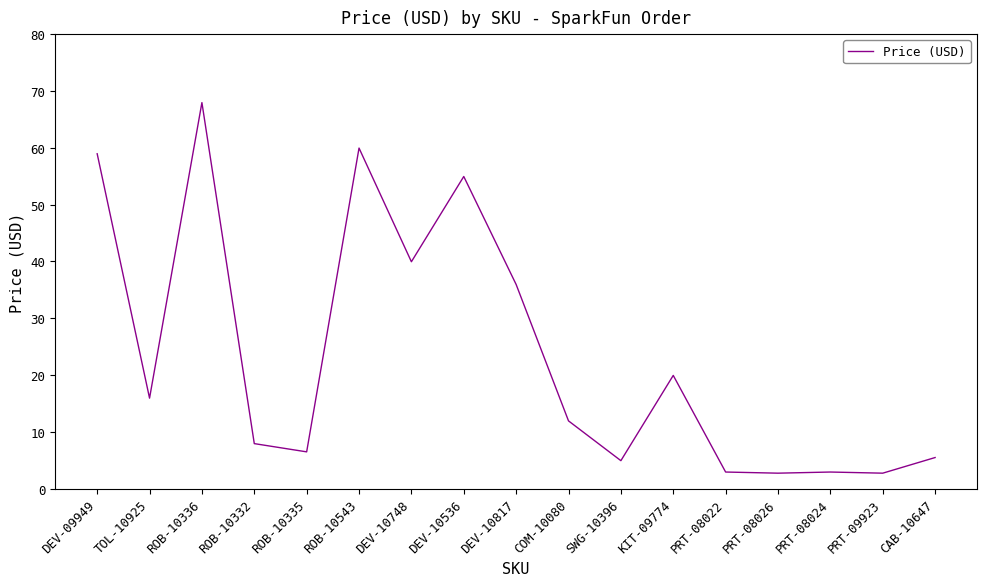

Which label corresponds to the largest value in the chart?

ROB-10336